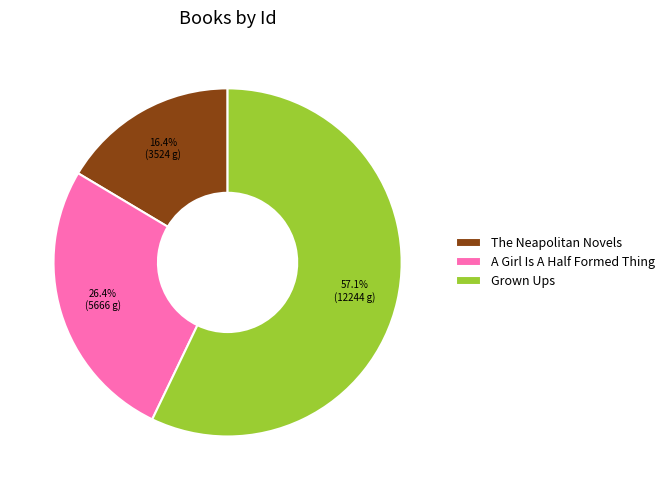

Which category accounts for the majority?

Grown Ups